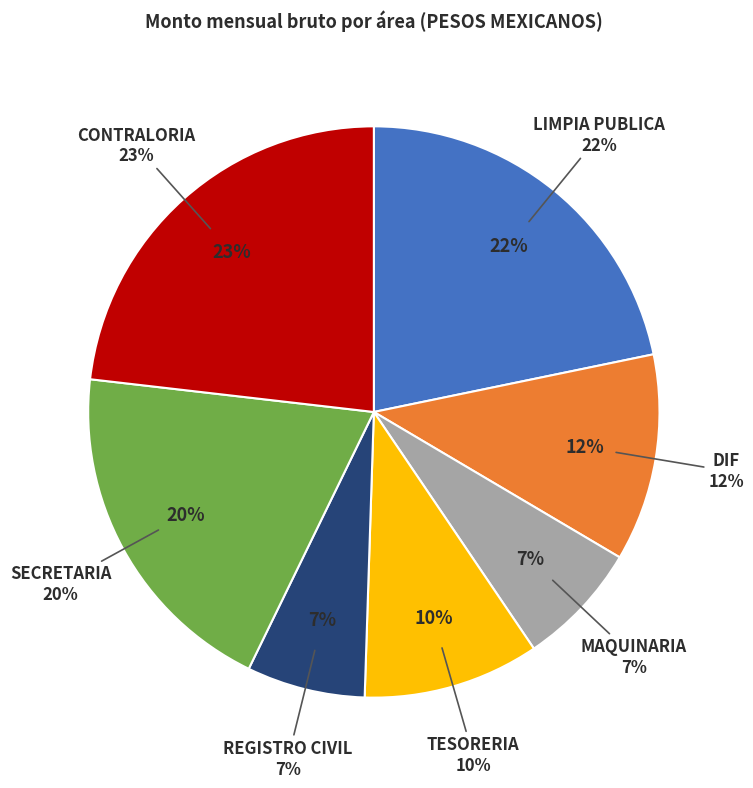

Does LIMPIA PUBLICA (32) account for over 50% of the chart?

No